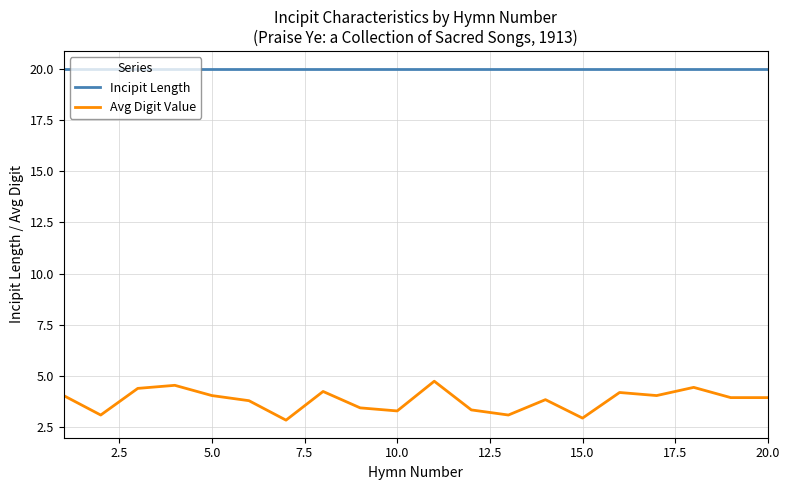

Rank the series by their average value, from lowest to highest.

Avg Digit Value, Incipit Length